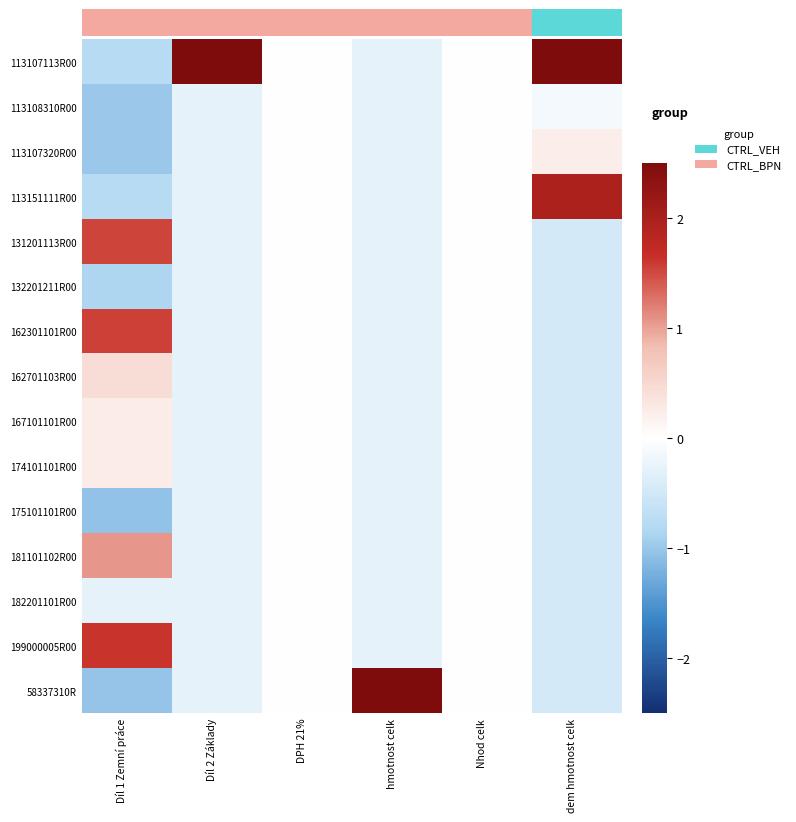

Count the number of data series in this chart.

15